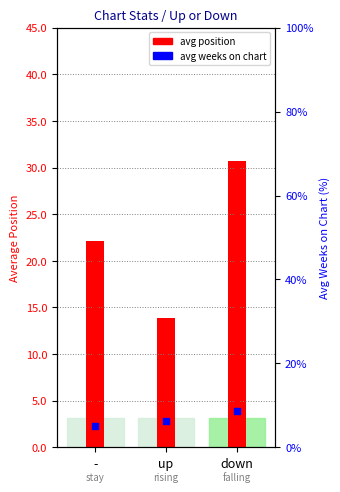

Is the value of avg position at - greater than the value of avg weeks on chart at up?

No